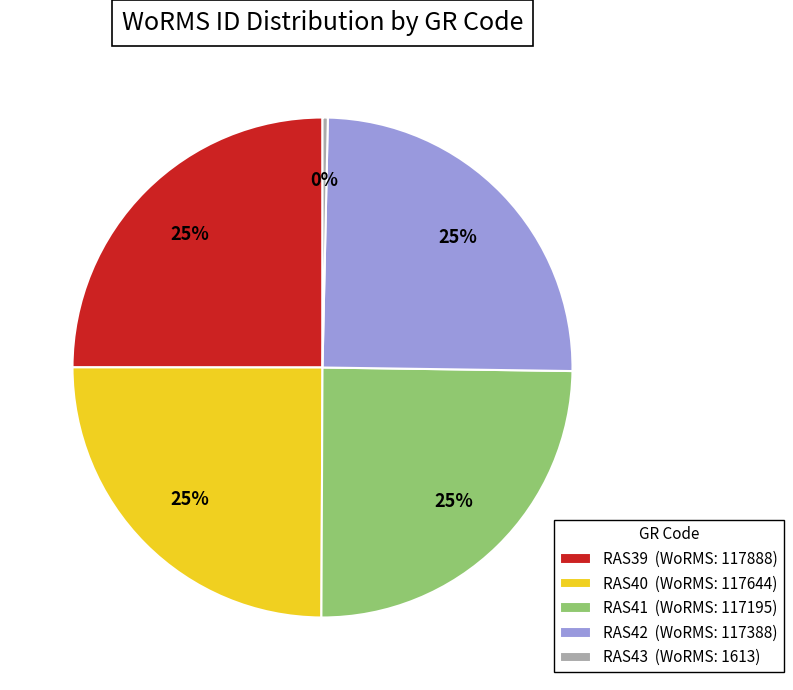

To the nearest percent, what is the average slice percentage?

20%